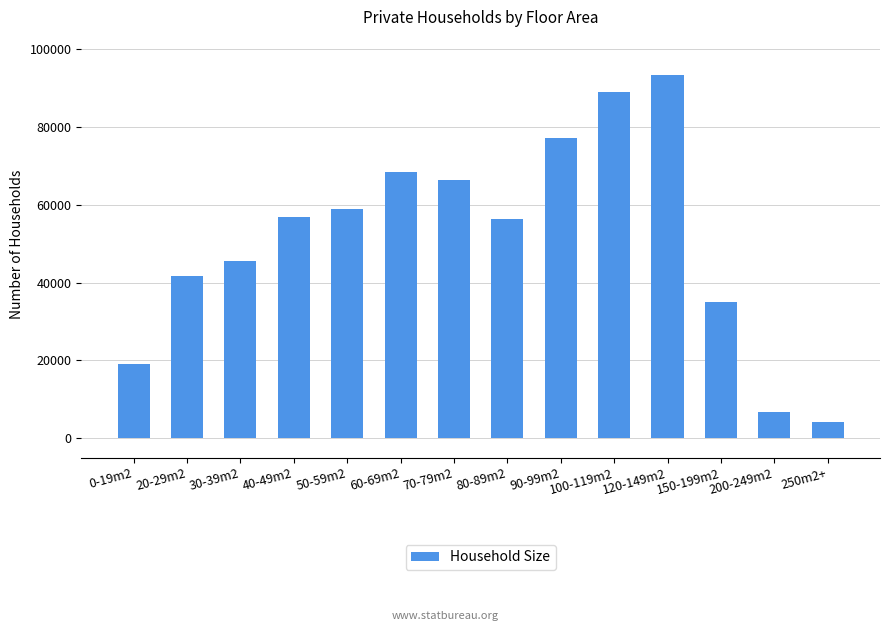

What is the label of the 12th bar from the left?

150-199m2